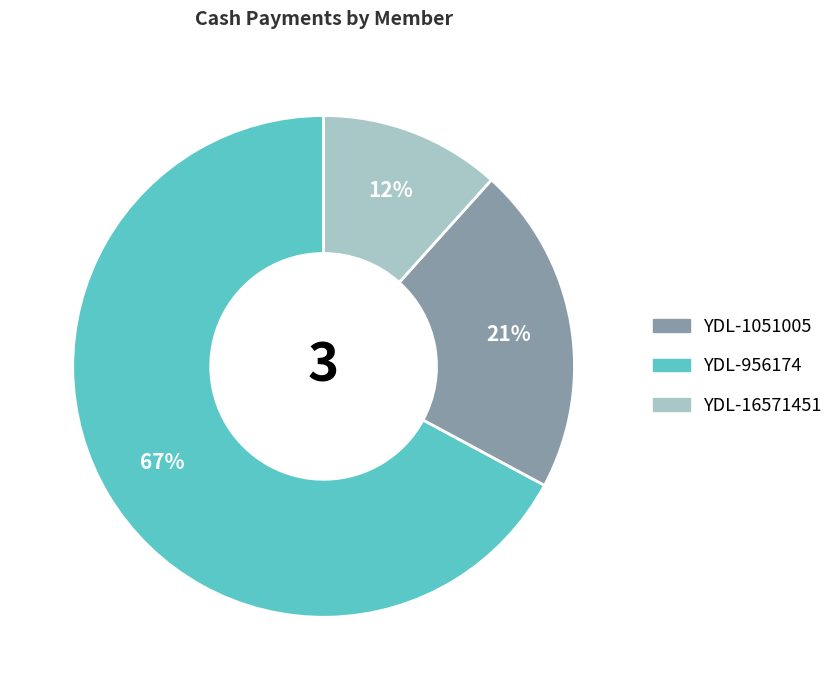

Is there any slice that represents more than half of the pie?

Yes